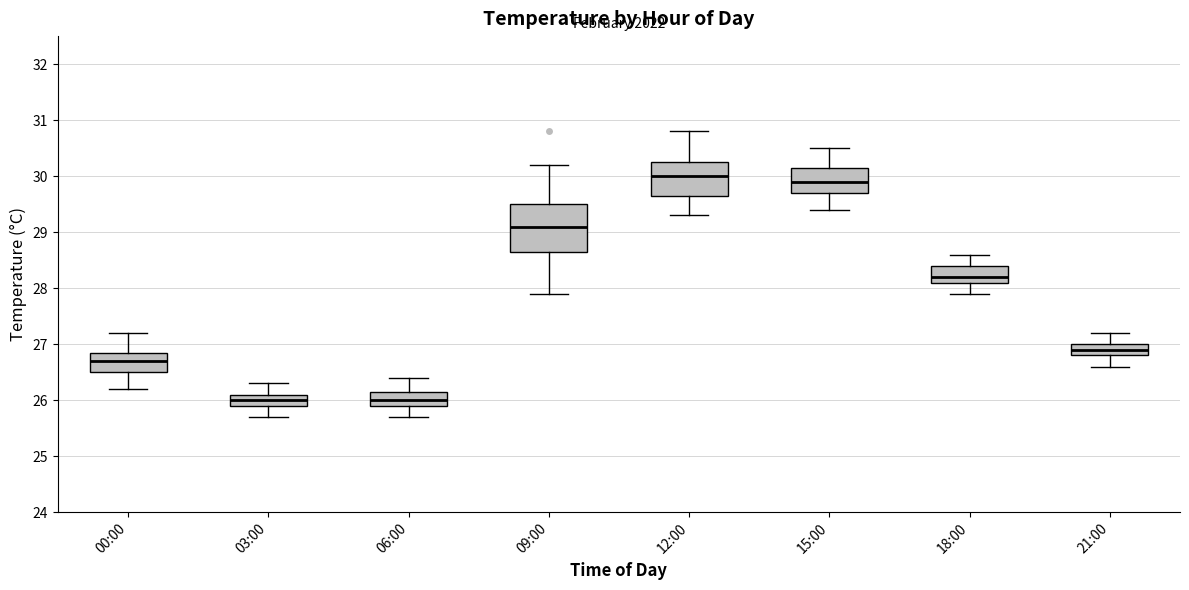

Which box has the highest median line?

12:00